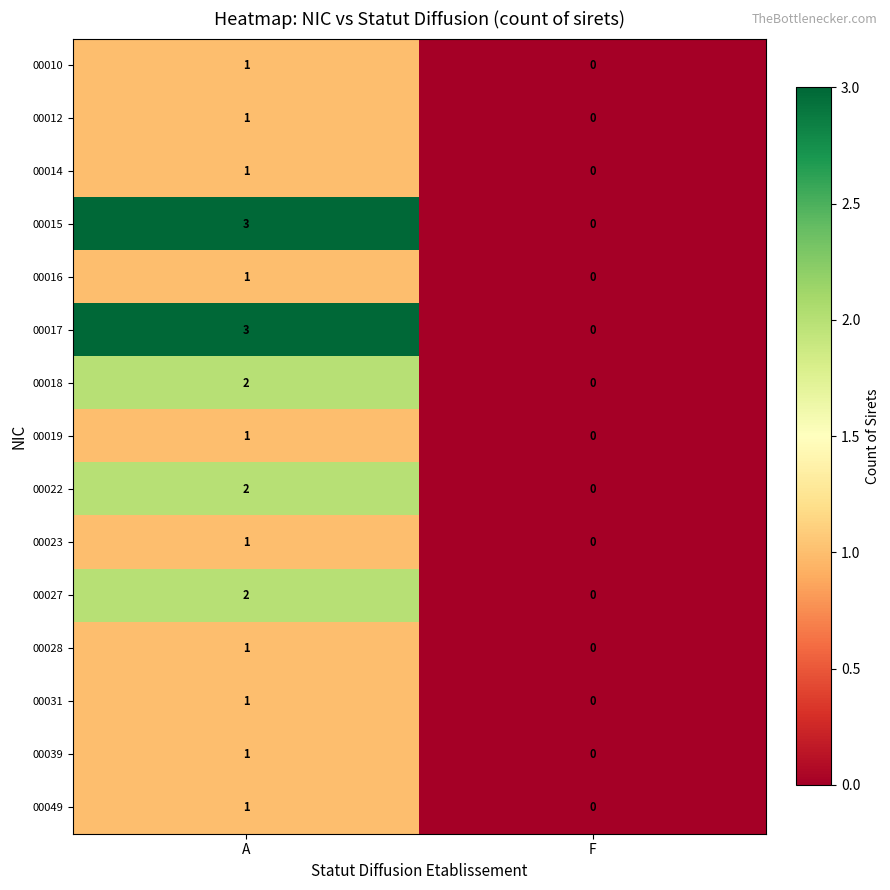

Rank the categories by 00018 value from highest to lowest.

A, F